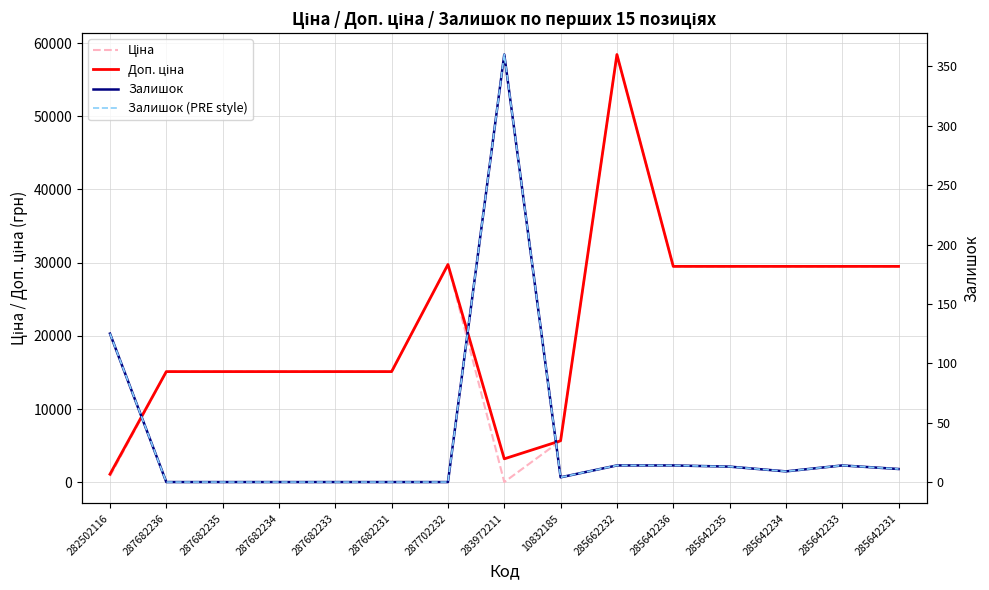

What is the highest value of the Ціна series?

58426.5